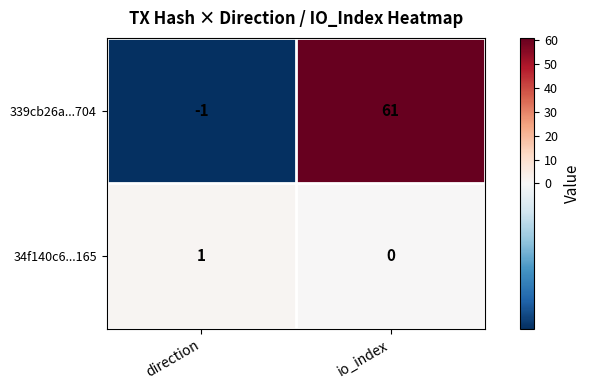

The value of 34f140c6...165 at direction is 1. True or false?

True